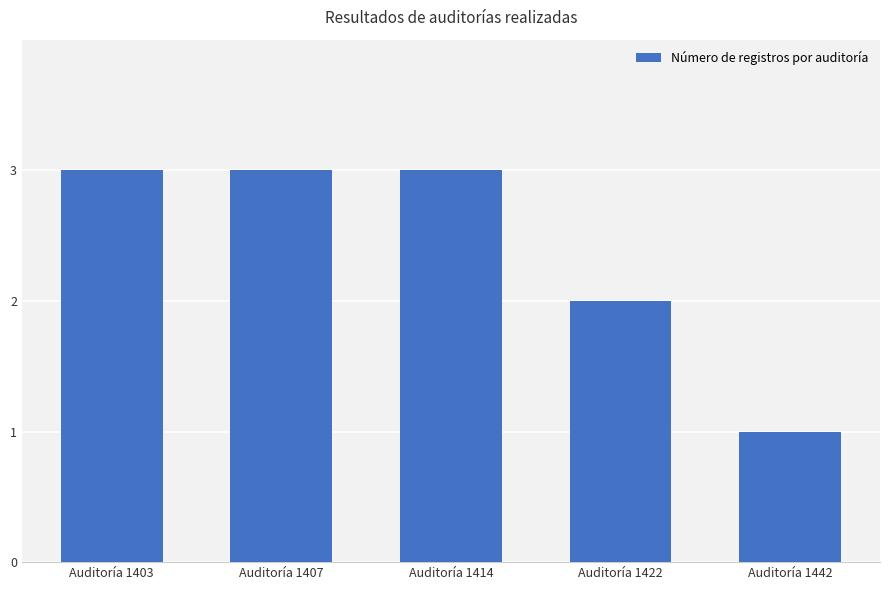

How many series are shown in this chart?

1